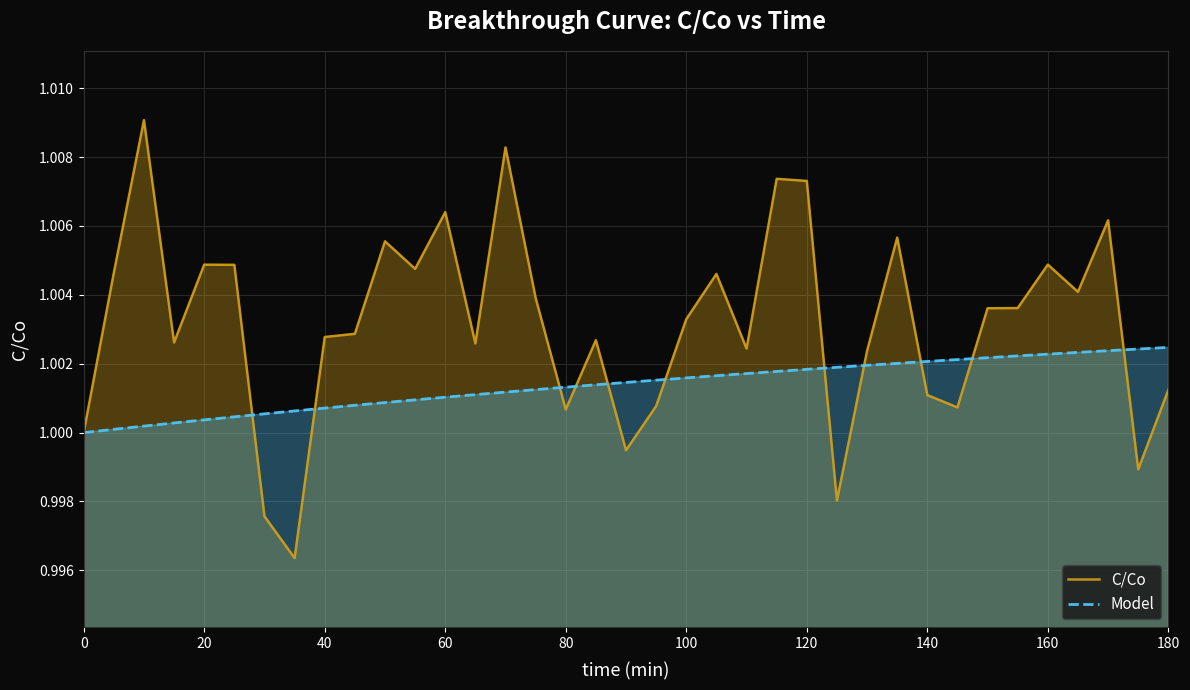

True or false: C/Co has a value of 0.7 at 100.

False